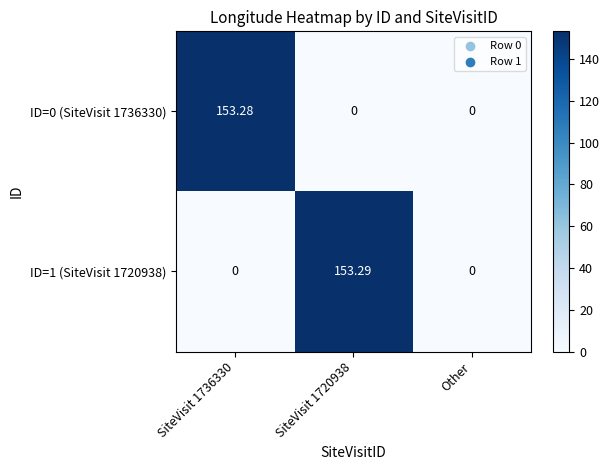

Which series has the largest total across all categories?

ID=1 (SiteVisit 1720938)